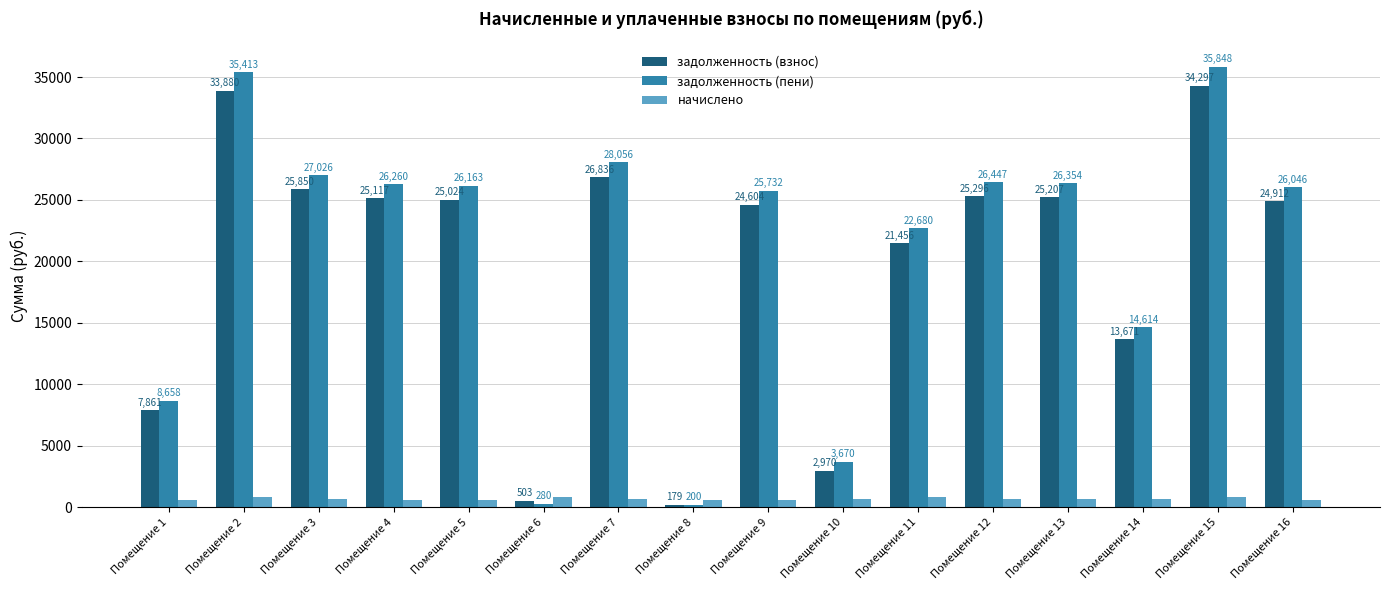

What is the total value across all series at Помещение 5?

51798.1